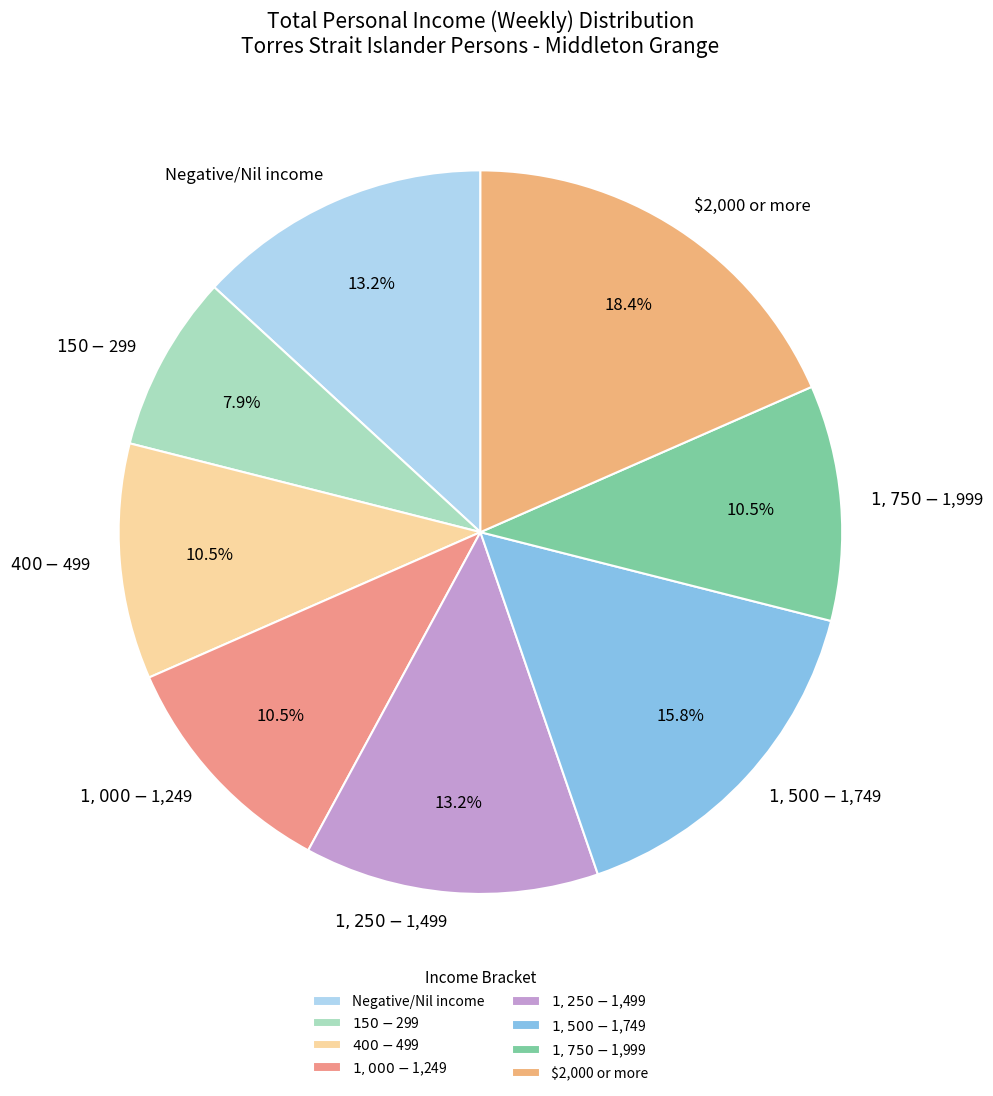

The Negative/Nil income slice represents 13% of the pie. True or false?

True